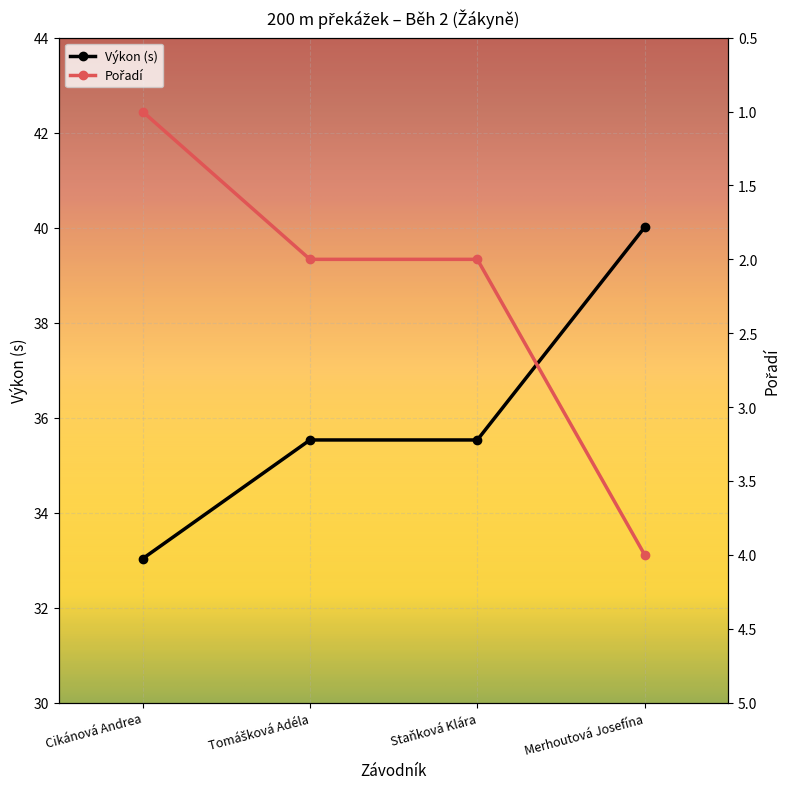

What is the difference between the maximum and minimum values in the Pořadí series?

3.0